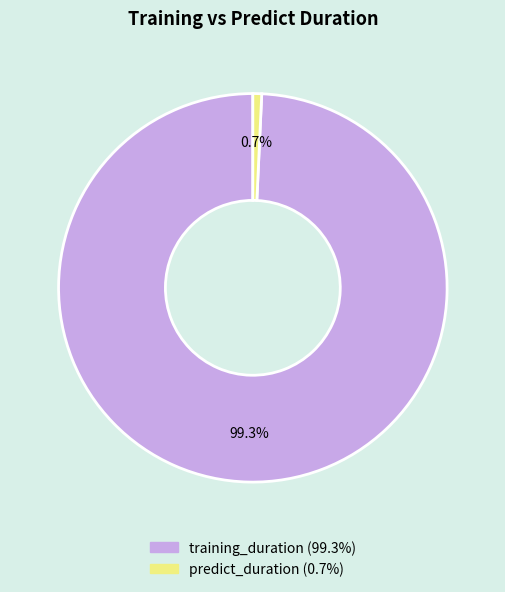

How many slices are in this pie chart?

2